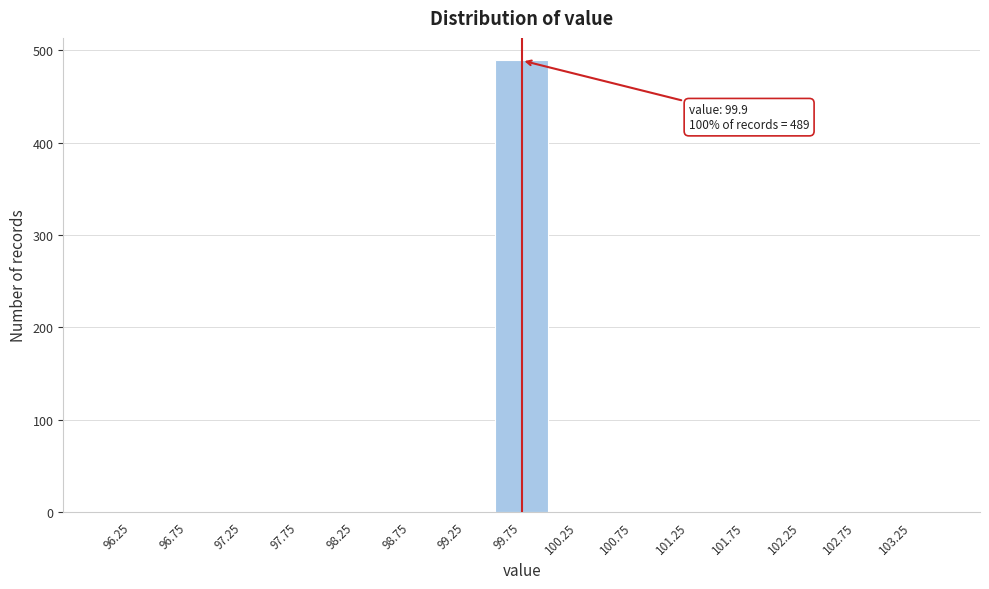

Which range on the x-axis has the tallest bar?

99.5 to 100.0